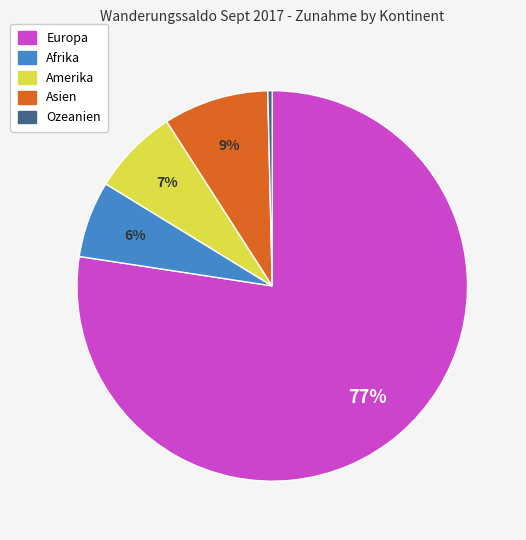

To the nearest percent, what is the average slice percentage?

20%